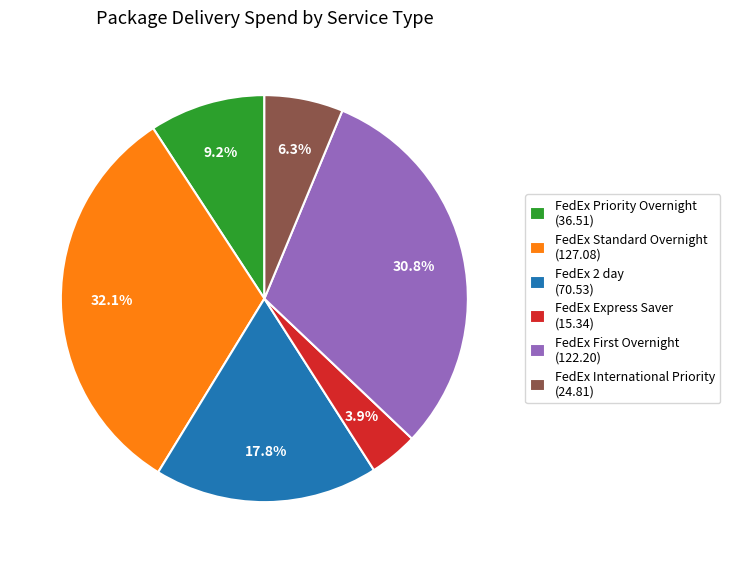

Is it true that FedEx Standard Overnight is 15% of the pie?

False